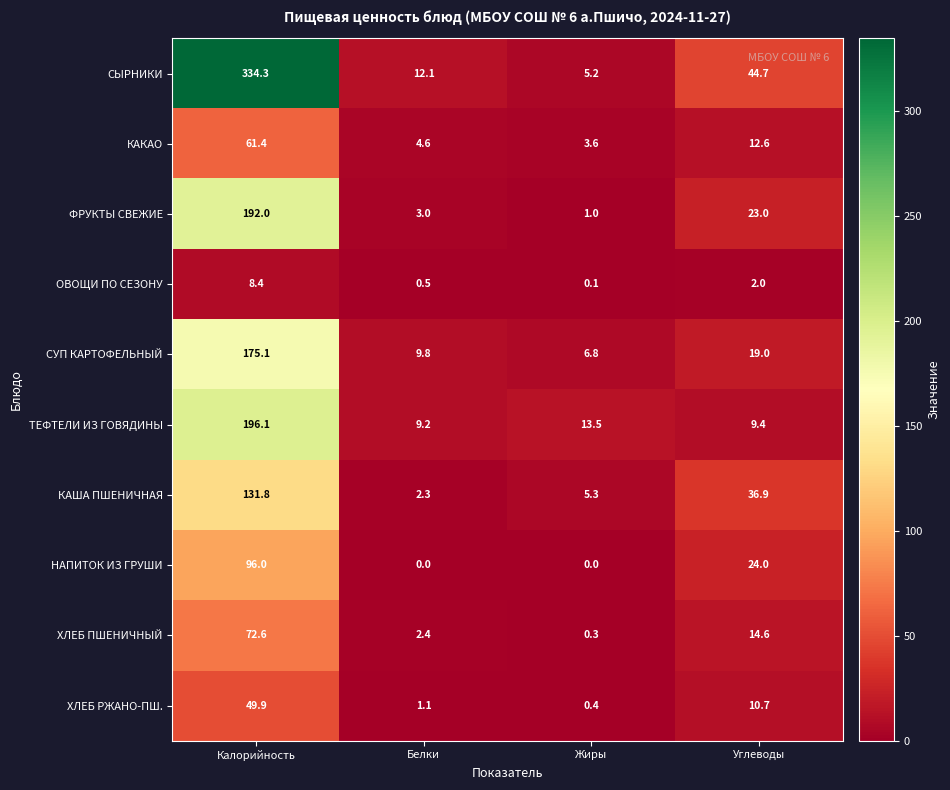

At which category is the sum across all series the highest?

Калорийность